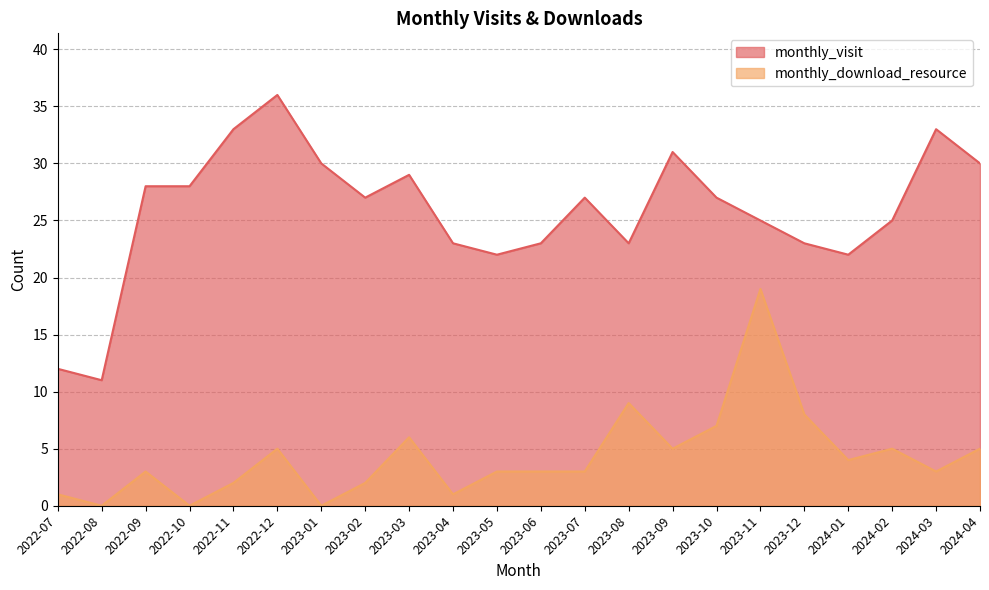

True or false: monthly_download_resource has a value of 4 at 2023-12.

False